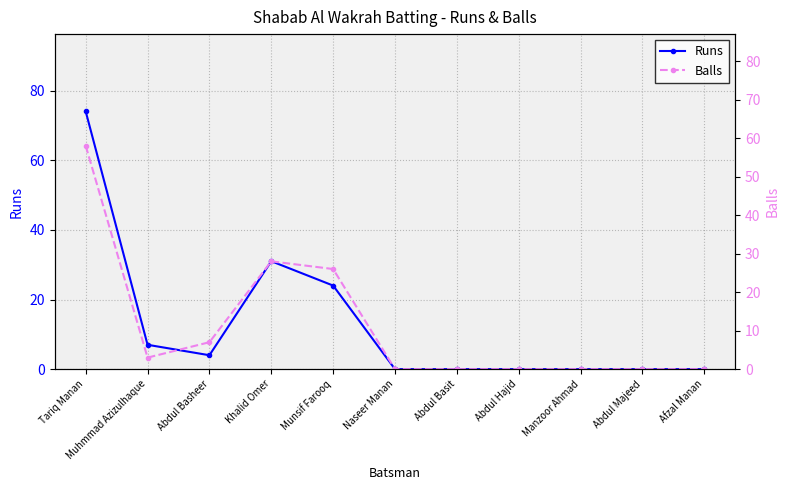

What position from the left is Naseer Manan?

6